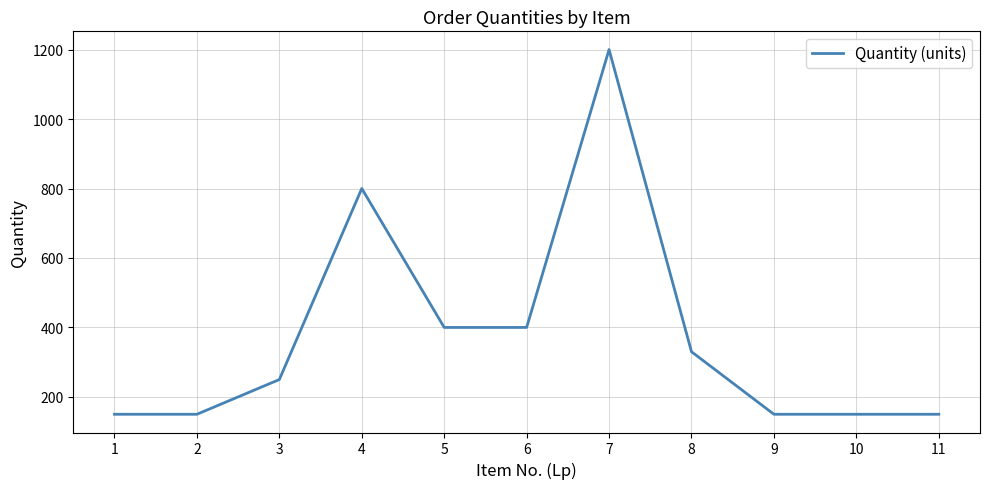

True or false: the data shows 593 at 6.

False